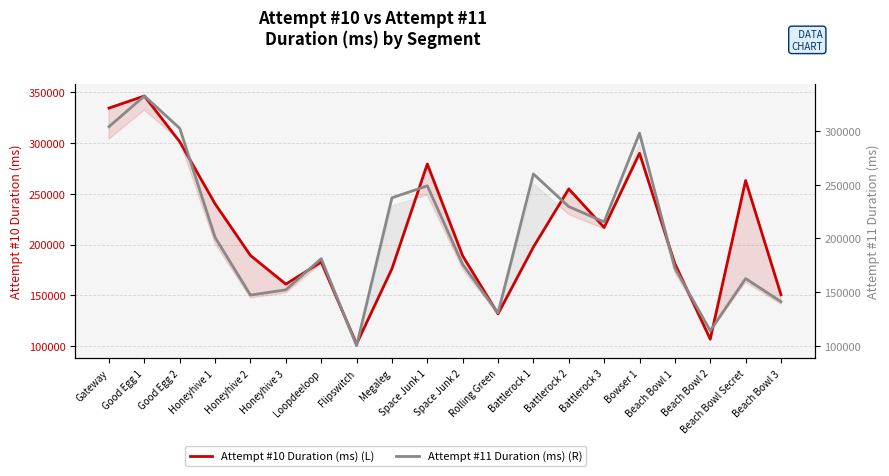

What is the difference between the maximum and second lowest values in the Attempt #10 Duration (ms) (L) series?

239832